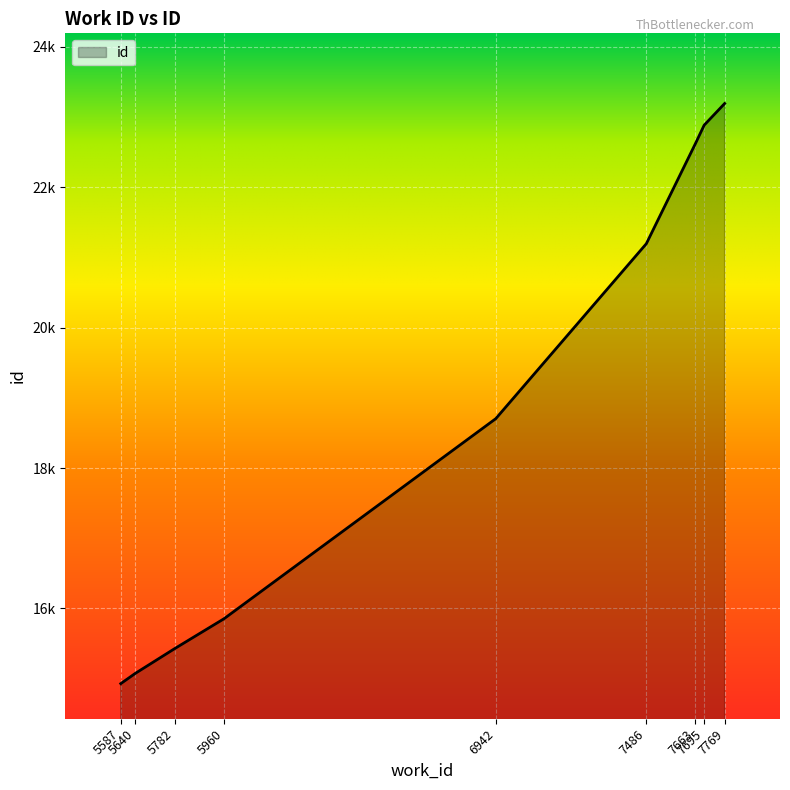

What is the ratio of the value at 5960 to the value at 7486?

0.7